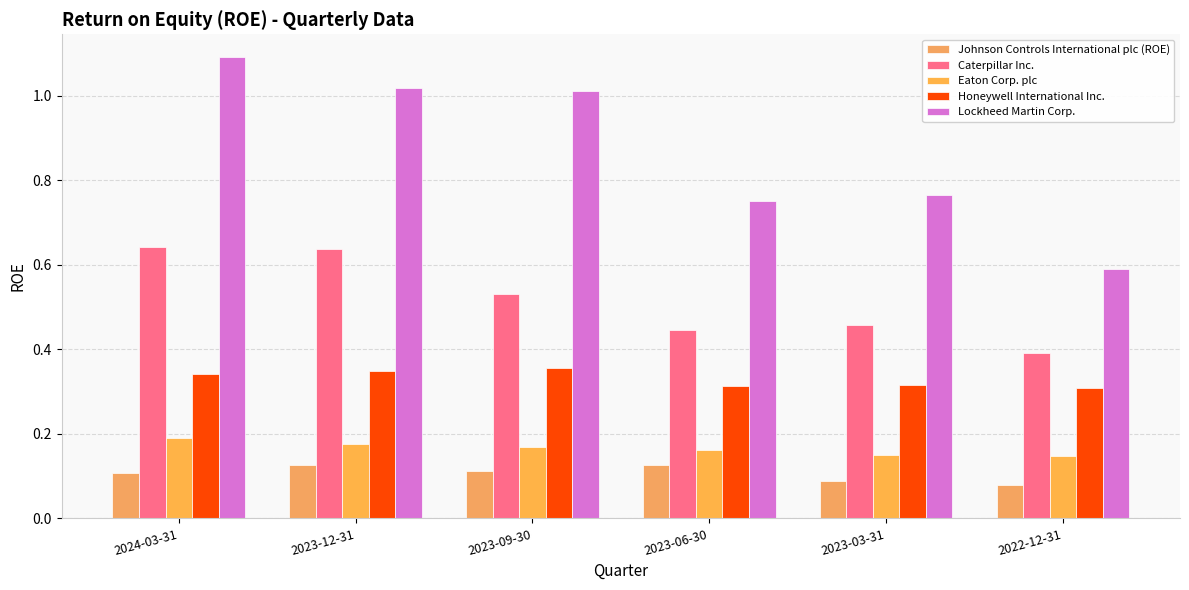

Where is Honeywell International Inc. nearest to the value 0?

2022-12-31